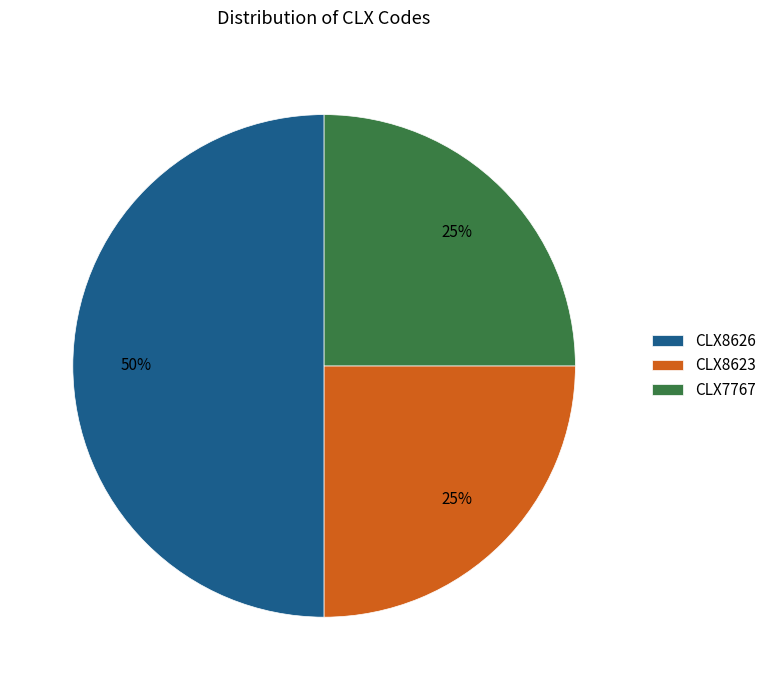

To the nearest percent, what percentage of the pie is CLX8623?

25%